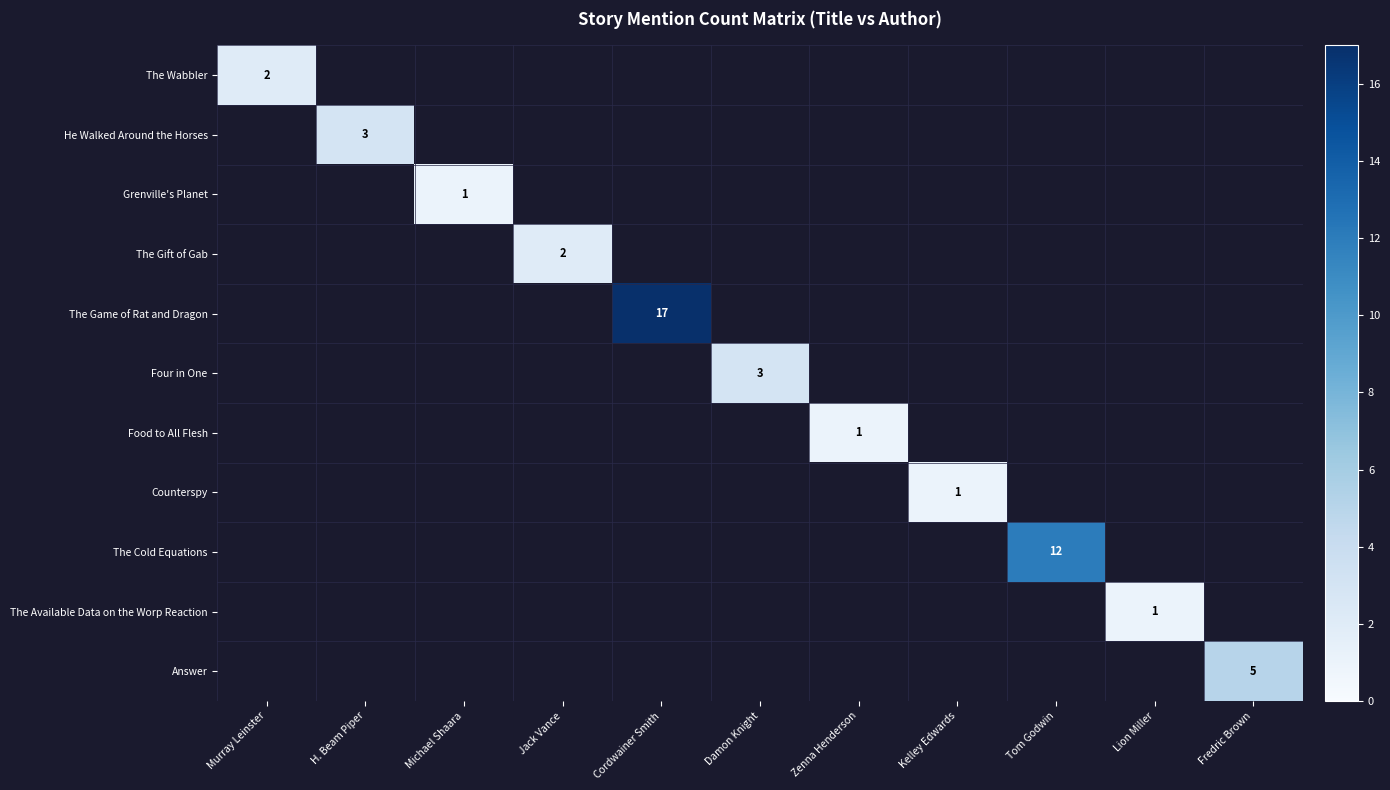

List the series in order of their peak value, lowest first.

Grenville's Planet, Food to All Flesh, Counterspy, The Available Data on the Worp Reaction, The Wabbler, The Gift of Gab, He Walked Around the Horses, Four in One, Answer, The Cold Equations, The Game of Rat and Dragon